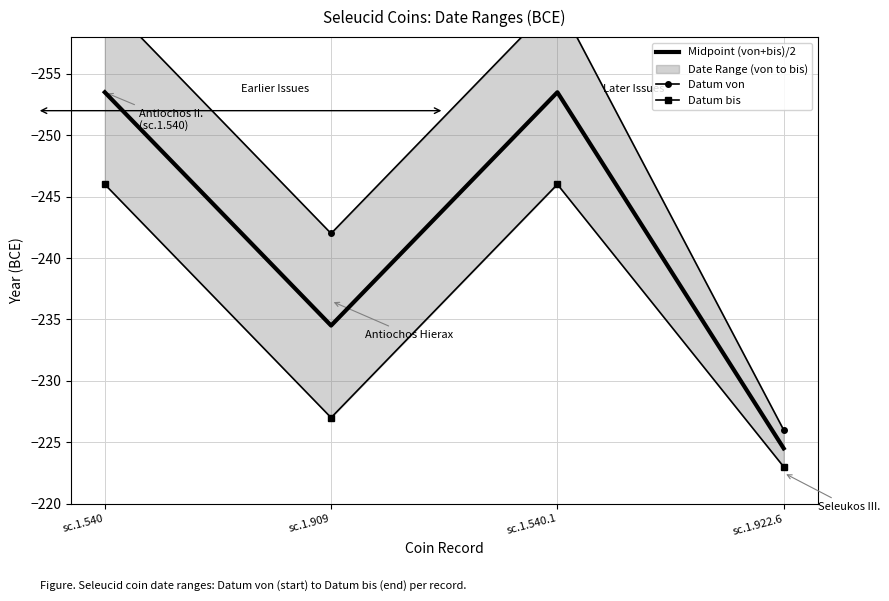

Is it true that Midpoint (von+bis)/2 equals -129.4 at sc.1.909?

False